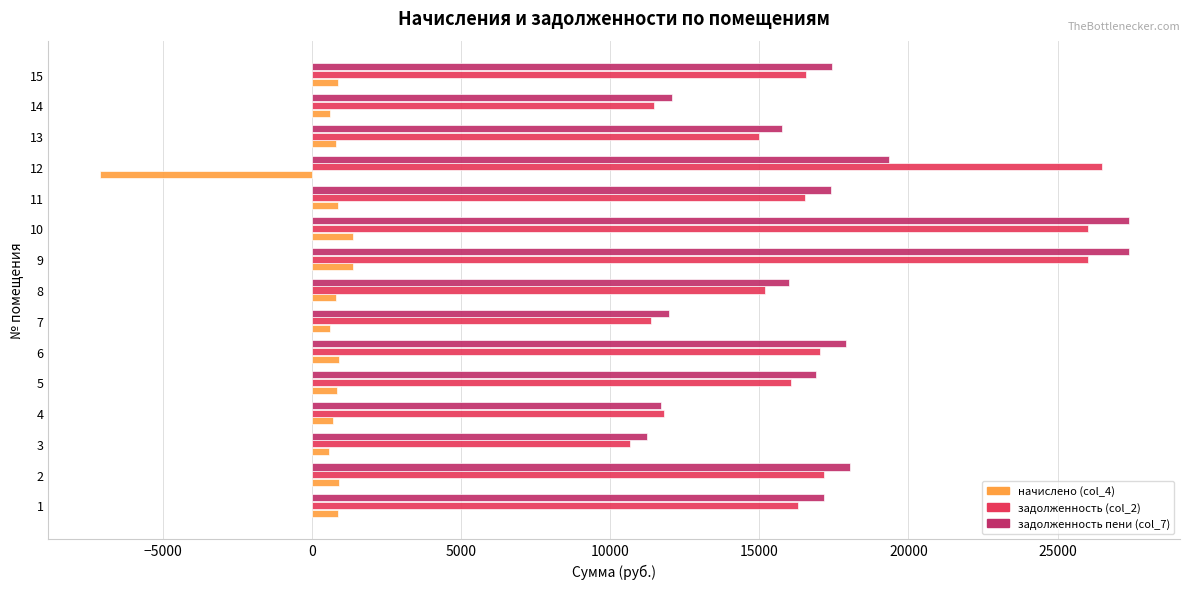

What is the difference between the maximum and minimum values in the задолженность (col_2) series?

15824.8